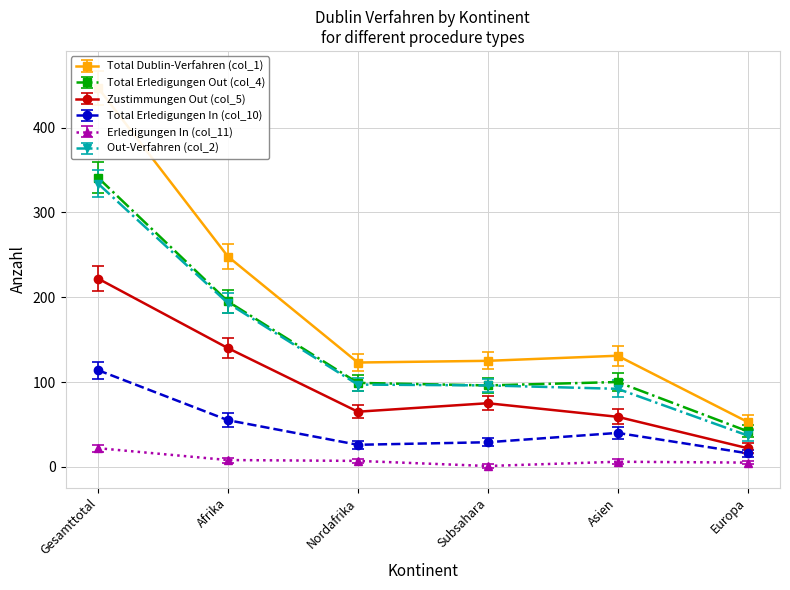

Which series has the widest spread of values?

Total Dublin-Verfahren (col_1)